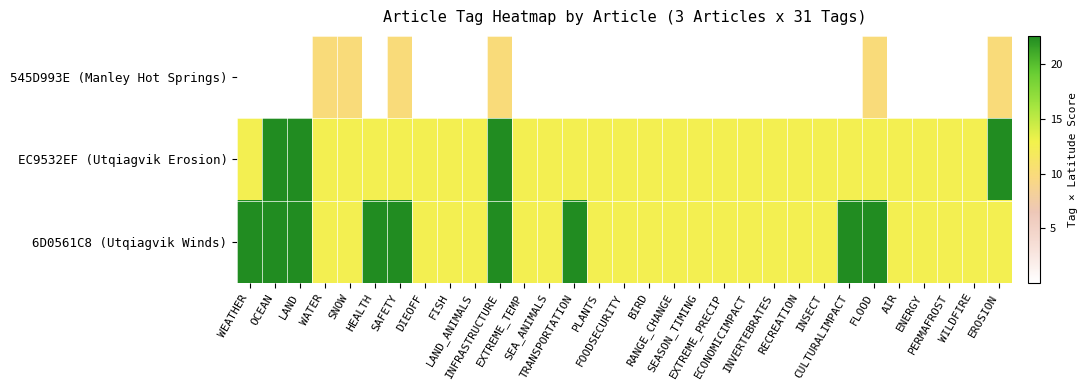

Which series has the largest range (max minus min)?

545D993E (Manley Hot Springs)